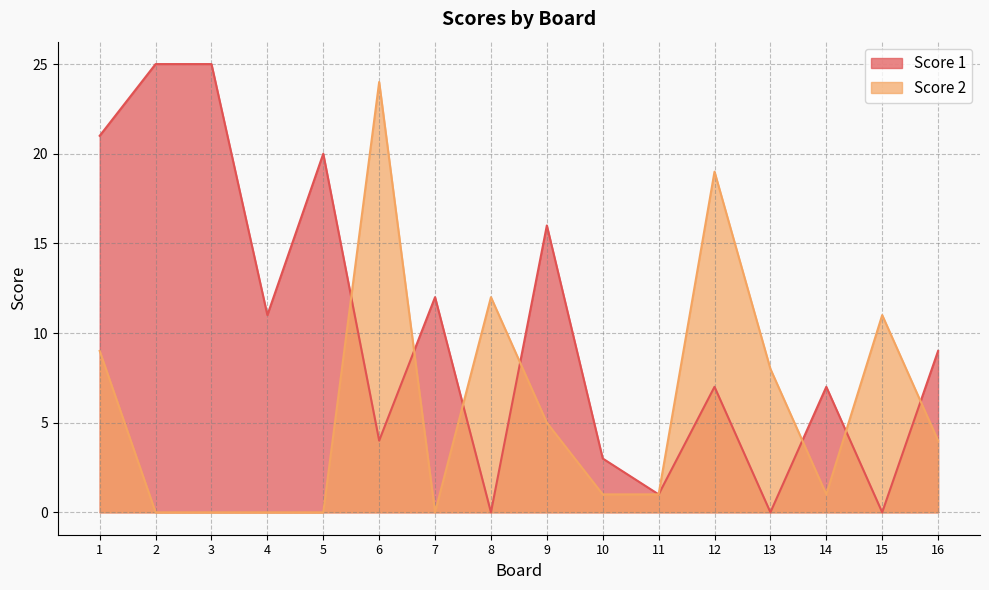

The Score 2 series shows -8 at 2. True or false?

False